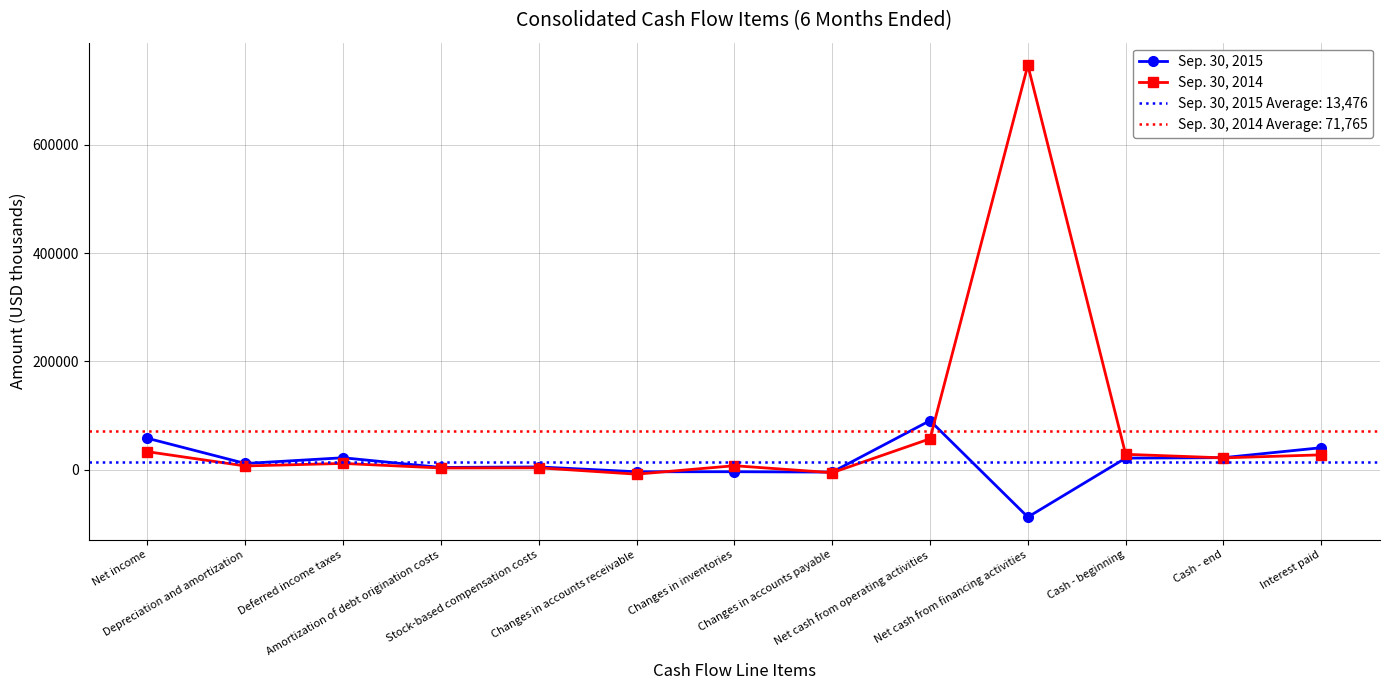

At which label is Sep. 30, 2014 closest to 369424?

Net cash from operating activities